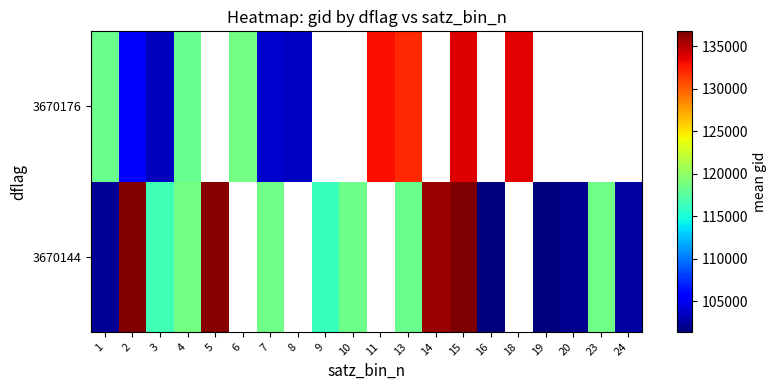

How many values in the 3670176 series exceed 131934?

3